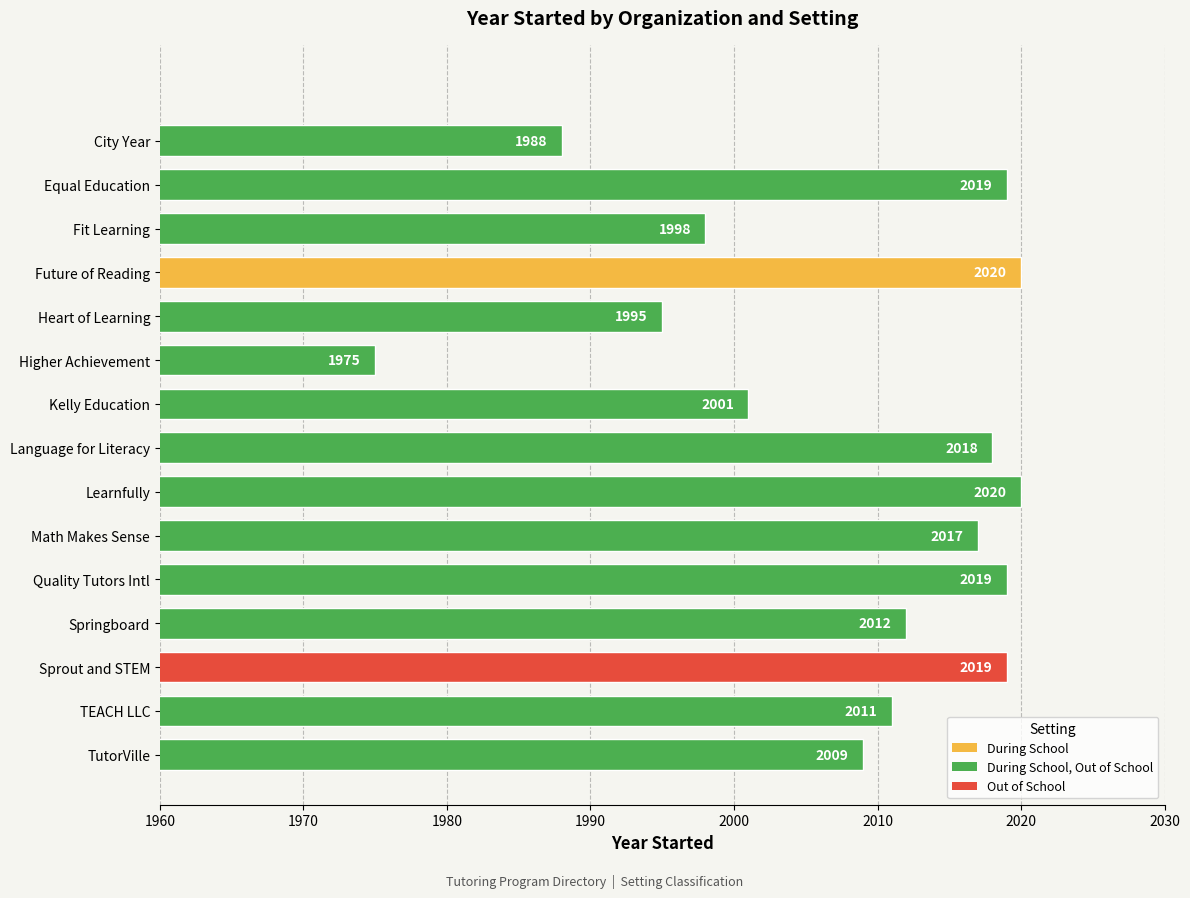

What value does the data have at Fit Learning, to the nearest 5?

2000